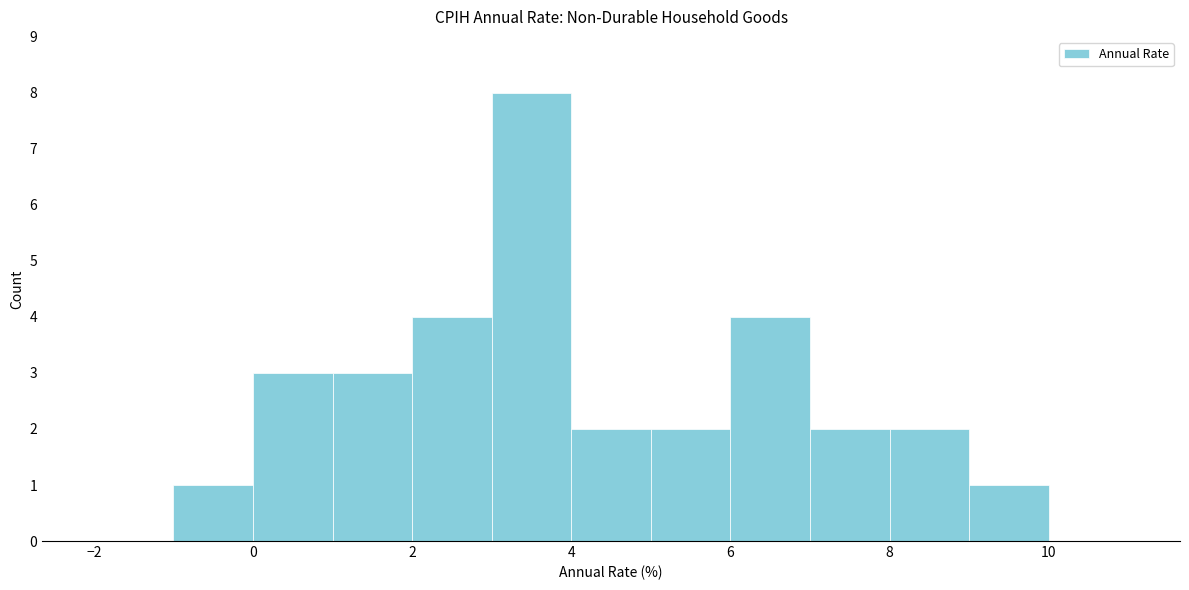

Reading left to right, transcribe this chart: for each bar, give the range it covers on the x-axis and its height. The values are not printed on the chart, so give them approximately, as read against the axis.

-2 to -1: 0
-1 to 0: 1
0 to 1: 3
1 to 2: 3
2 to 3: 4
3 to 4: 8
4 to 5: 2
5 to 6: 2
6 to 7: 4
7 to 8: 2
8 to 9: 2
9 to 10: 1
10 to 11: 0